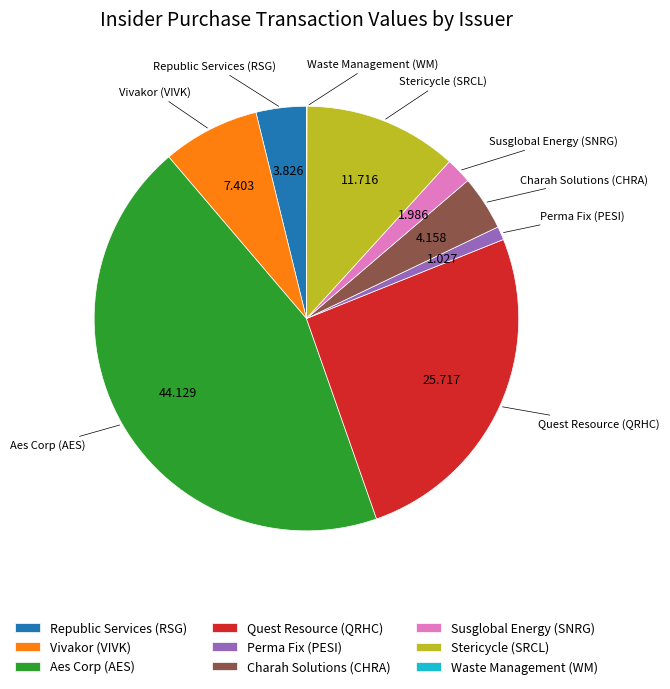

Is Republic Services (RSG) the majority of the pie?

No